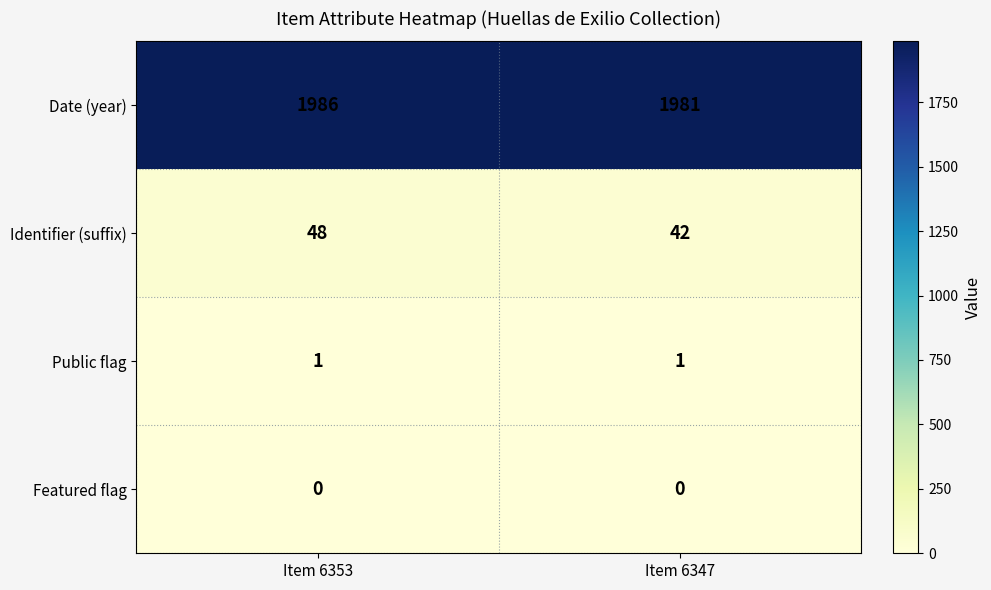

The Identifier (suffix) series shows 76 at Item 6353. True or false?

False